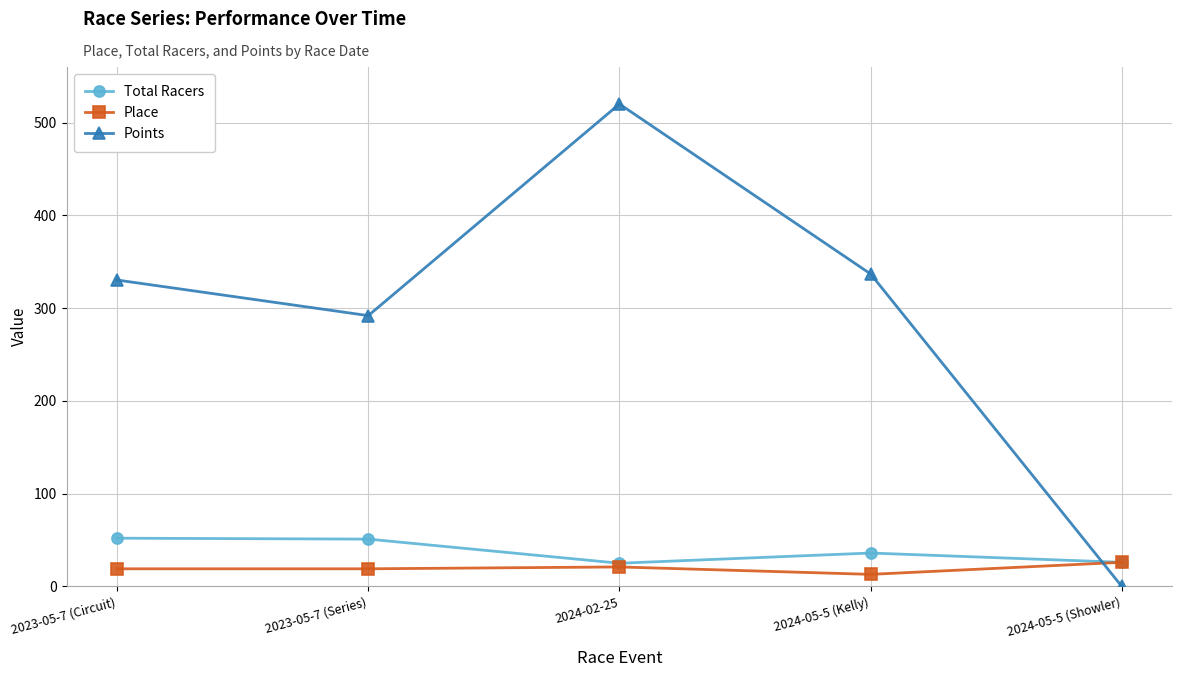

How many intersections are there between Points and Place?

1